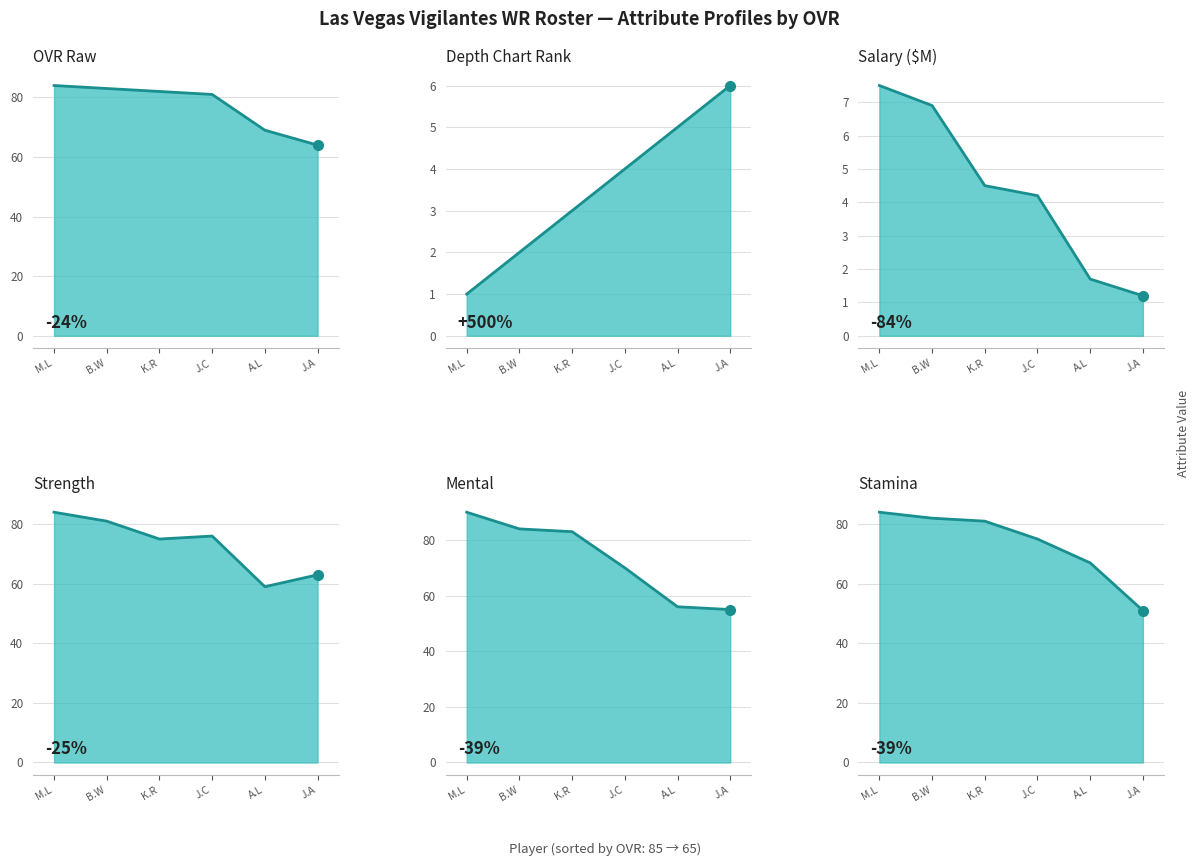

How many data points does each series have?

6